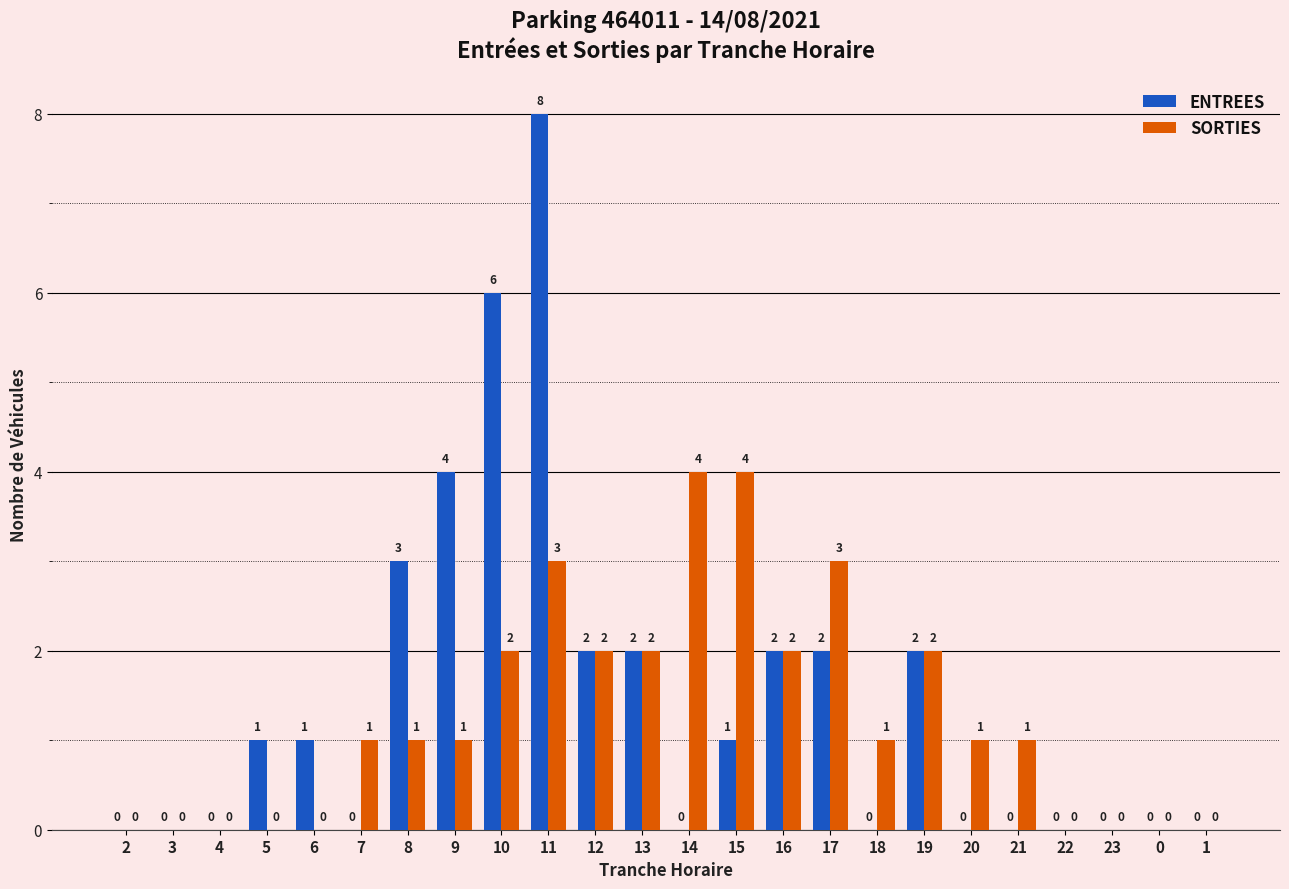

How many SORTIES values are between 0 and 2?

20